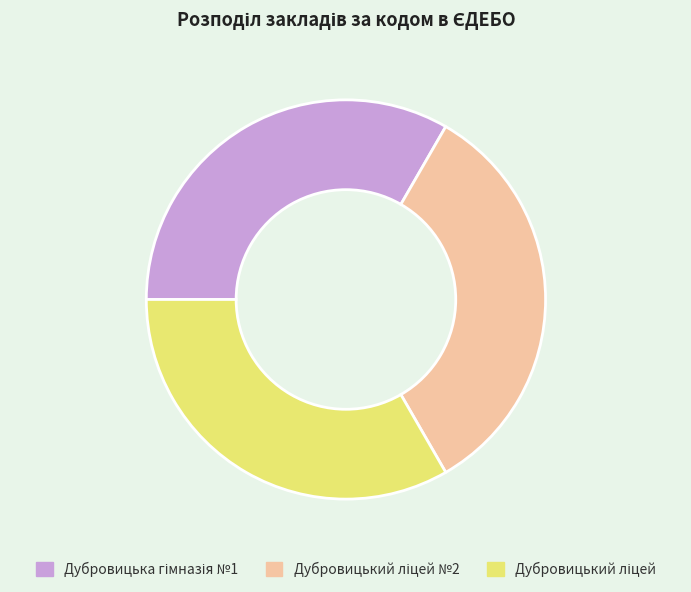

Is there a majority slice in this chart?

No